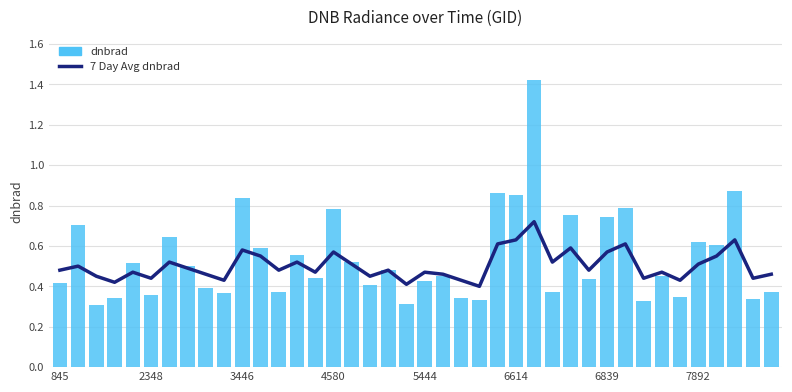

Is the value of 7 Day Avg dnbrad at 39 greater than the value of dnbrad at 23?

Yes